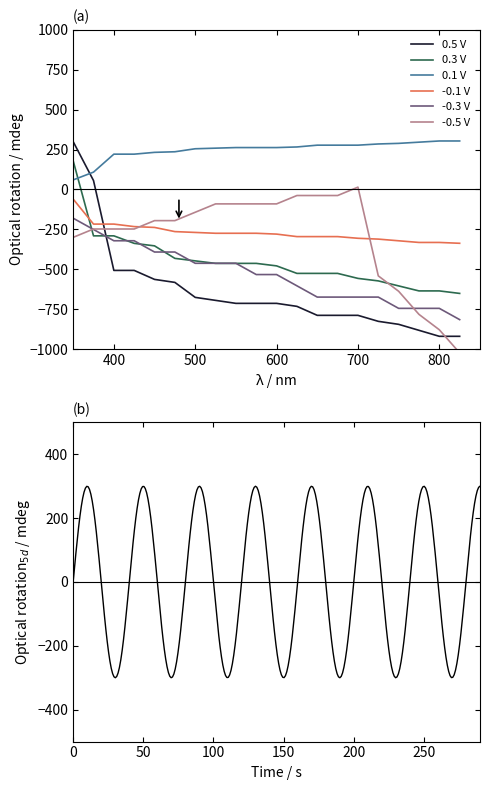

Which series ends up on top after the final intersection of 0.5 V and -0.5 V?

0.5 V